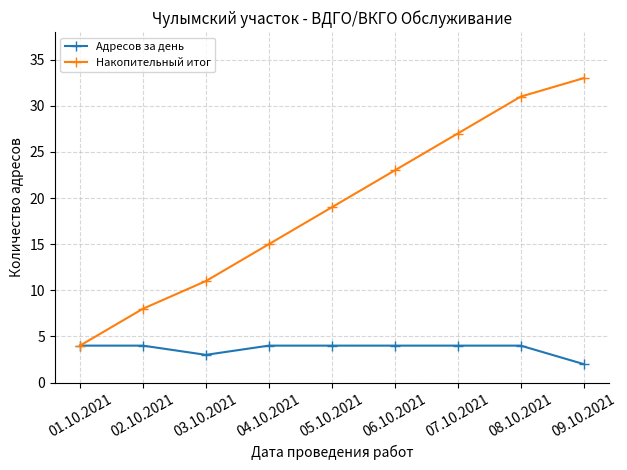

At which label is Накопительный итог closest to 18?

05.10.2021